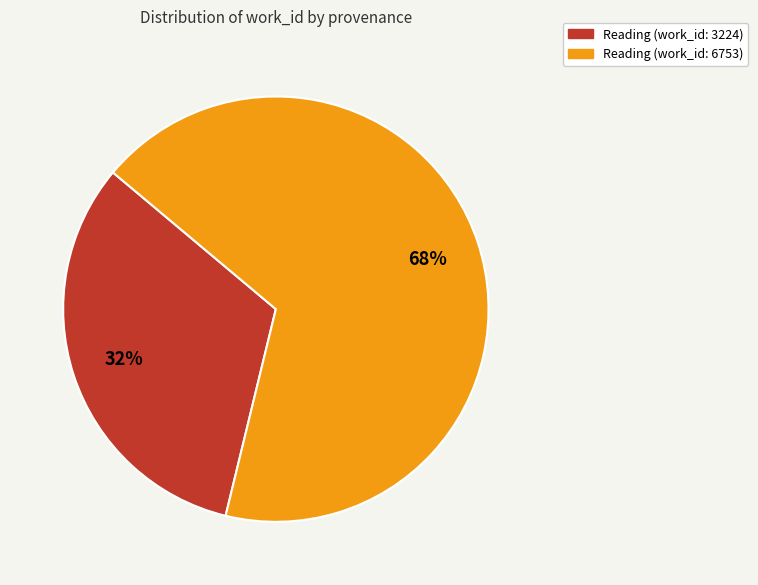

To the nearest percent, what is the combined percentage of Reading (work_id: 6753) and Reading (work_id: 3224)?

100%